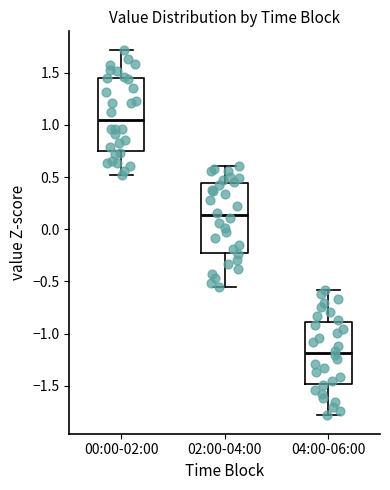

Which box's median line is the highest?

00:00-02:00